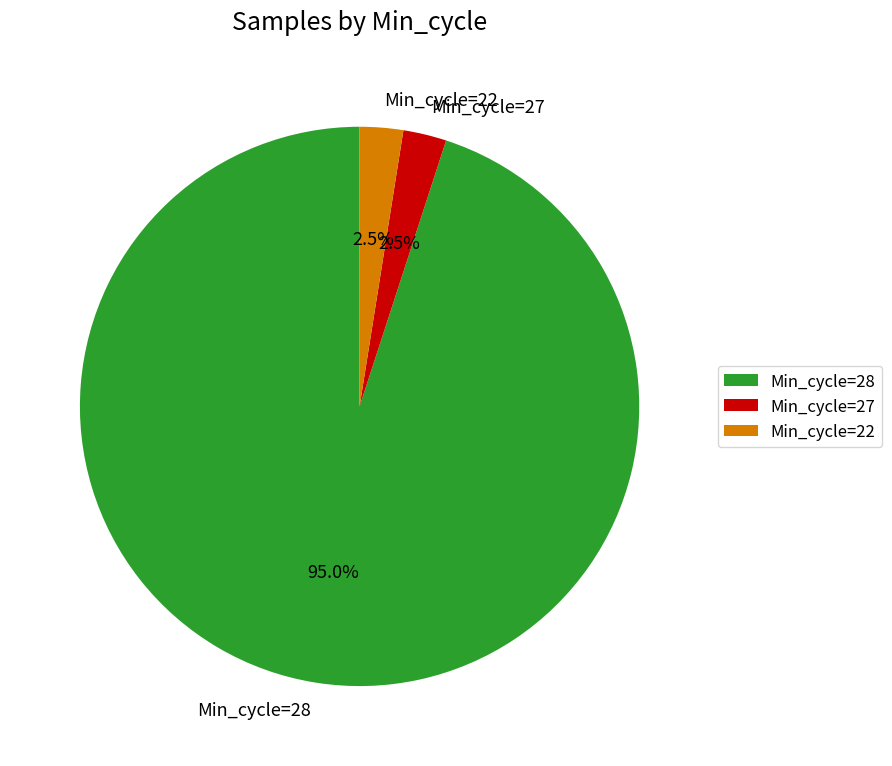

Which category has the biggest portion of the pie?

Min_cycle=28